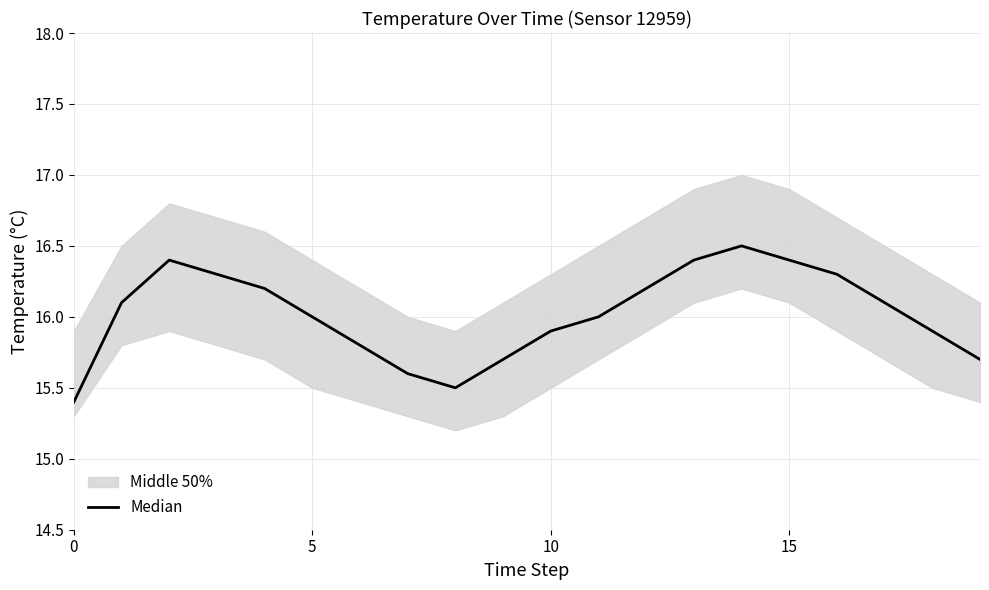

What is the greatest value displayed?

16.5